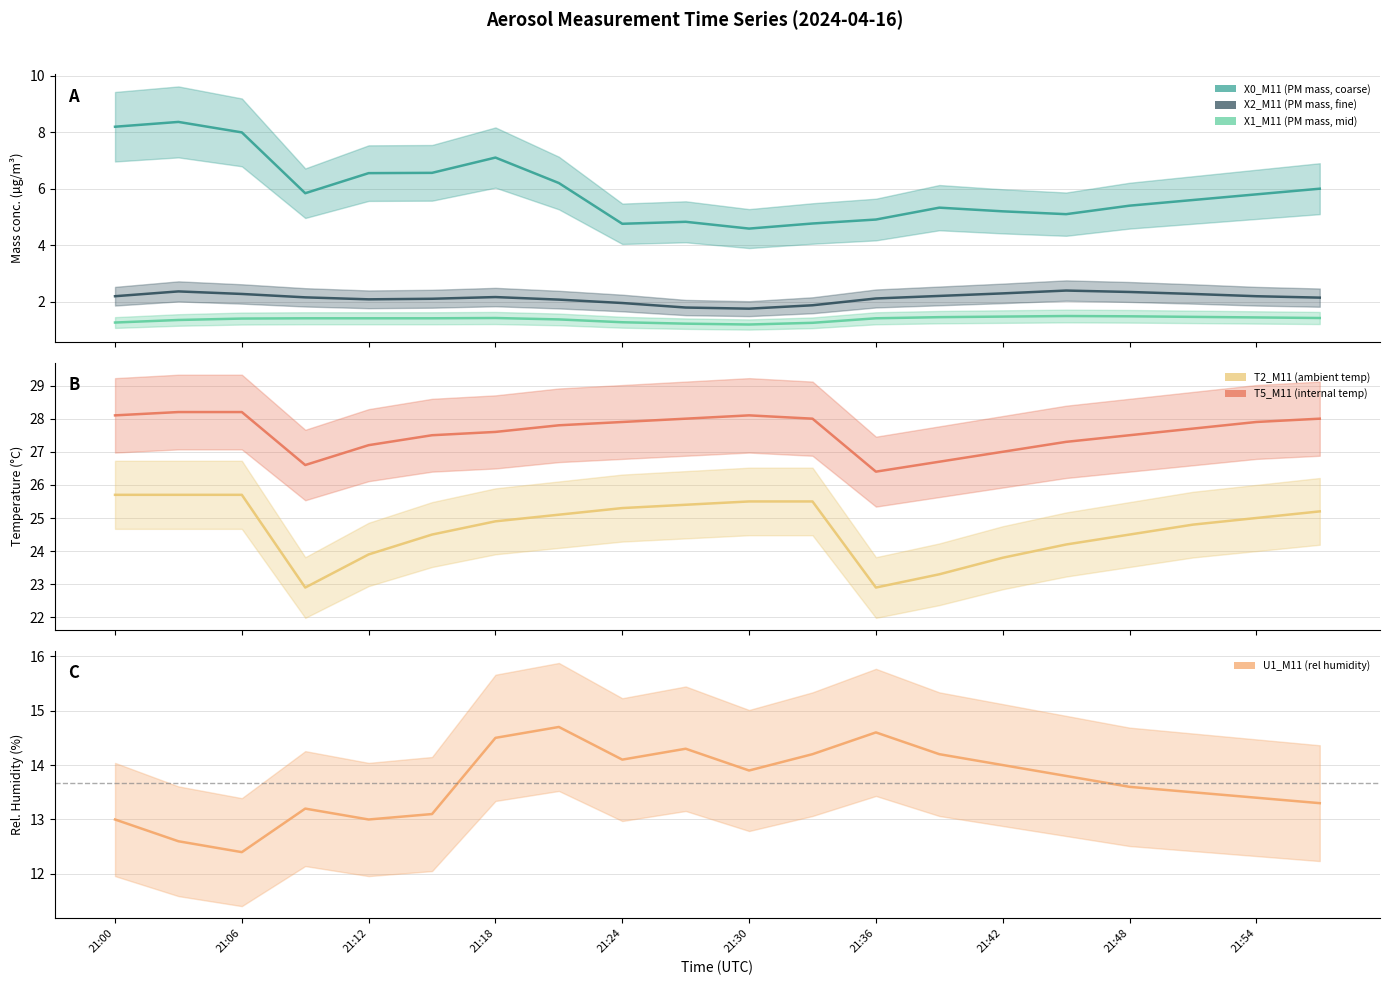

Reading right to left, extract all data points from this chart.

X0_M11 (PM mass, coarse): 21:57=6.0	21:54=5.8	21:51=5.6	21:48=5.4	21:45=5.1	21:42=5.2	21:39=5.3	21:36=4.9	21:33=4.8	21:30=4.6	21:27=4.8	21:24=4.8	21:21=6.2	21:18=7.1	21:15=6.6	21:12=6.5	21:09=5.8	21:06=8.0	21:03=8.4	21:00=8.2
X2_M11 (PM mass, fine): 21:57=2.1	21:54=2.2	21:51=2.3	21:48=2.4	21:45=2.4	21:42=2.3	21:39=2.2	21:36=2.1	21:33=1.9	21:30=1.8	21:27=1.8	21:24=2.0	21:21=2.1	21:18=2.2	21:15=2.1	21:12=2.1	21:09=2.2	21:06=2.3	21:03=2.4	21:00=2.2
X1_M11 (PM mass, mid): 21:57=1.4	21:54=1.4	21:51=1.5	21:48=1.5	21:45=1.5	21:42=1.5	21:39=1.5	21:36=1.4	21:33=1.3	21:30=1.2	21:27=1.2	21:24=1.3	21:21=1.4	21:18=1.4	21:15=1.4	21:12=1.4	21:09=1.4	21:06=1.4	21:03=1.4	21:00=1.3
T2_M11 (ambient temp): 21:57=25.2	21:54=25.0	21:51=24.8	21:48=24.5	21:45=24.2	21:42=23.8	21:39=23.3	21:36=22.9	21:33=25.5	21:30=25.5	21:27=25.4	21:24=25.3	21:21=25.1	21:18=24.9	21:15=24.5	21:12=23.9	21:09=22.9	21:06=25.7	21:03=25.7	21:00=25.7
U1_M11 (rel humidity): 21:57=13.3	21:54=13.4	21:51=13.5	21:48=13.6	21:45=13.8	21:42=14.0	21:39=14.2	21:36=14.6	21:33=14.2	21:30=13.9	21:27=14.3	21:24=14.1	21:21=14.7	21:18=14.5	21:15=13.1	21:12=13.0	21:09=13.2	21:06=12.4	21:03=12.6	21:00=13.0
T5_M11 (internal temp): 21:57=28.0	21:54=27.9	21:51=27.7	21:48=27.5	21:45=27.3	21:42=27.0	21:39=26.7	21:36=26.4	21:33=28.0	21:30=28.1	21:27=28.0	21:24=27.9	21:21=27.8	21:18=27.6	21:15=27.5	21:12=27.2	21:09=26.6	21:06=28.2	21:03=28.2	21:00=28.1